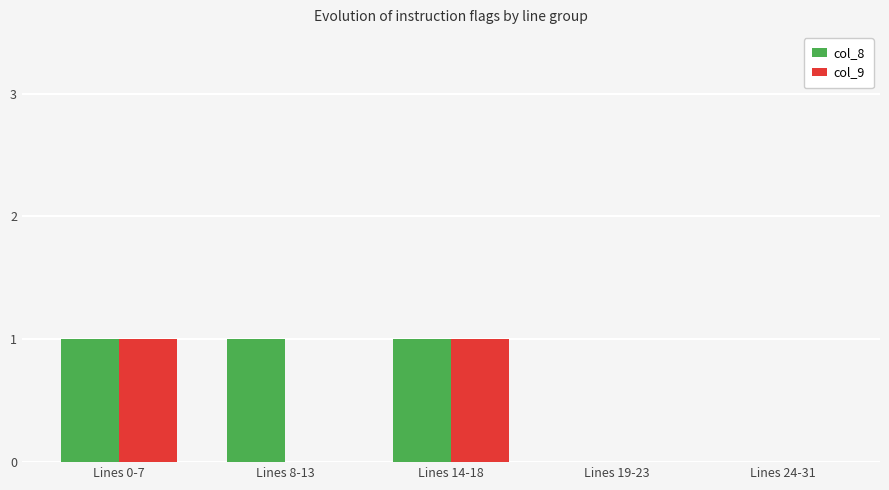

The col_8 series shows 0 at Lines 19-23. True or false?

True